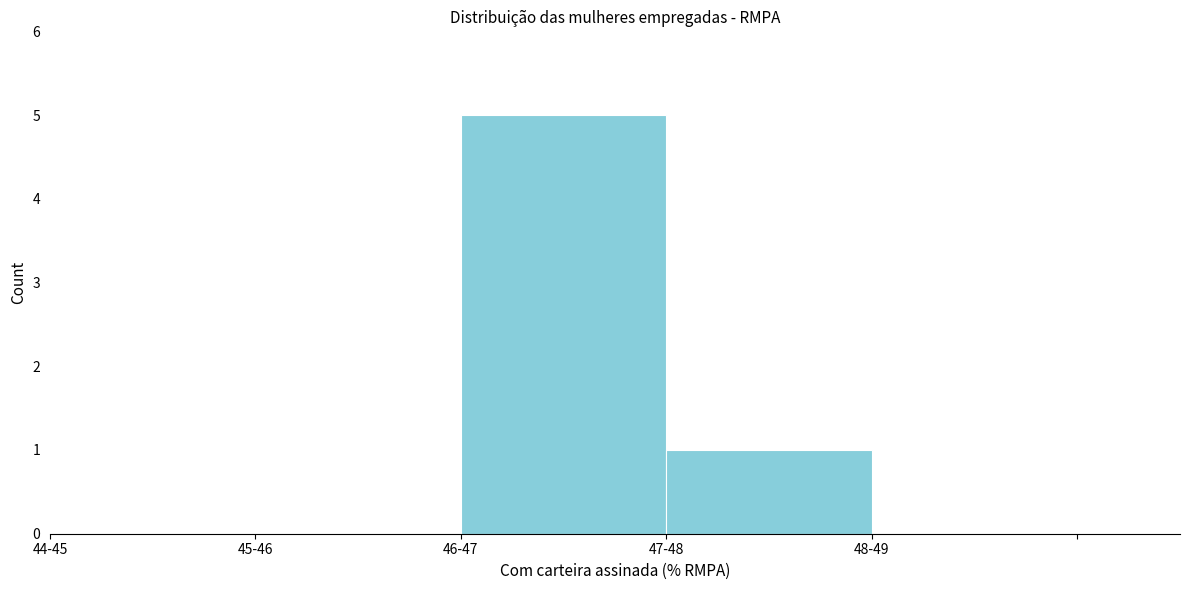

Reading left to right, extract all data points from this chart.

44-45=0	45-46=0	46-47=5	47-48=1	48-49=0